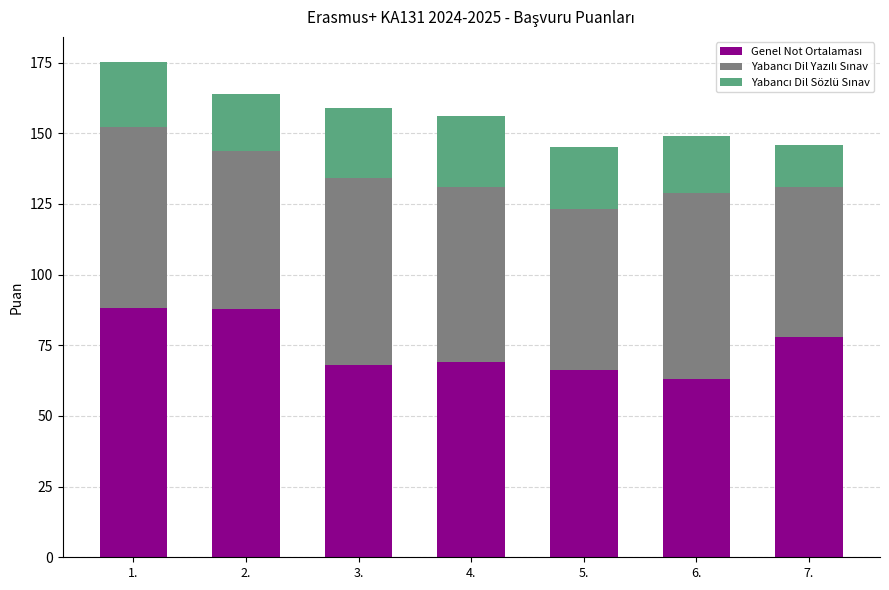

What is the total value across all series at 3.?

159.0